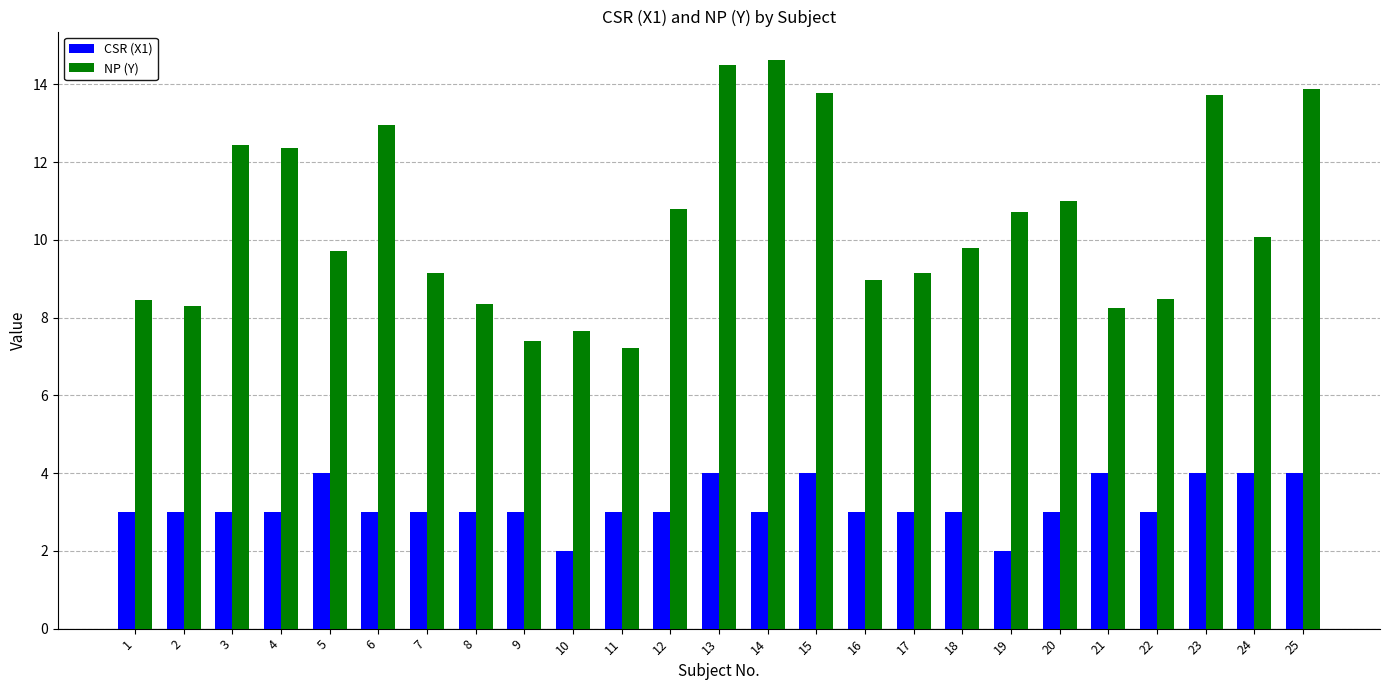

How many distinct data groups are displayed?

2